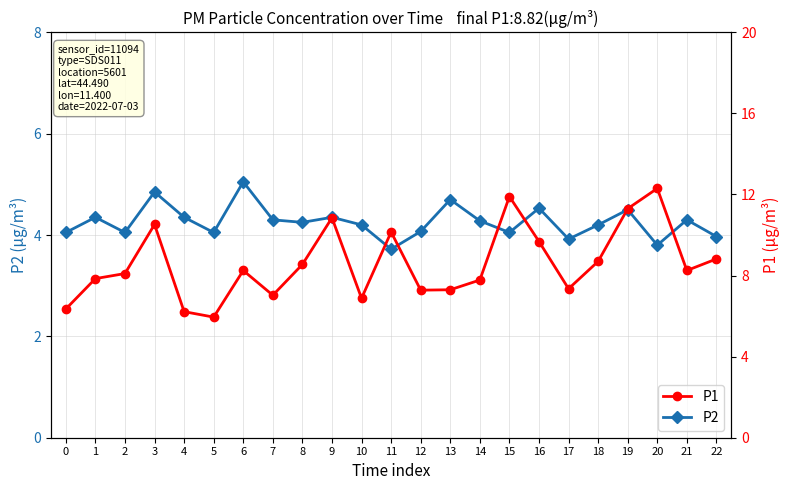

List the series in order of their peak value, highest first.

P1, P2